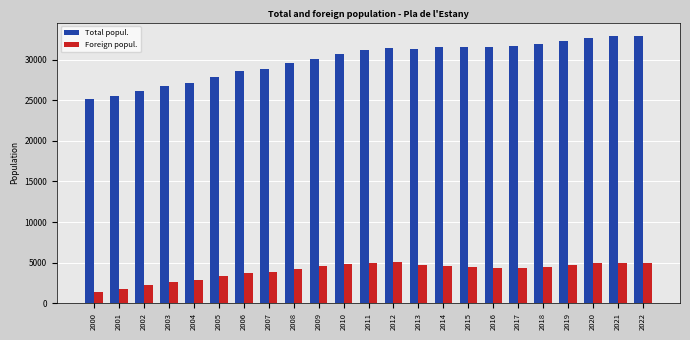

What is the value of the Foreign popul. bar at the 10th from the left?

4554